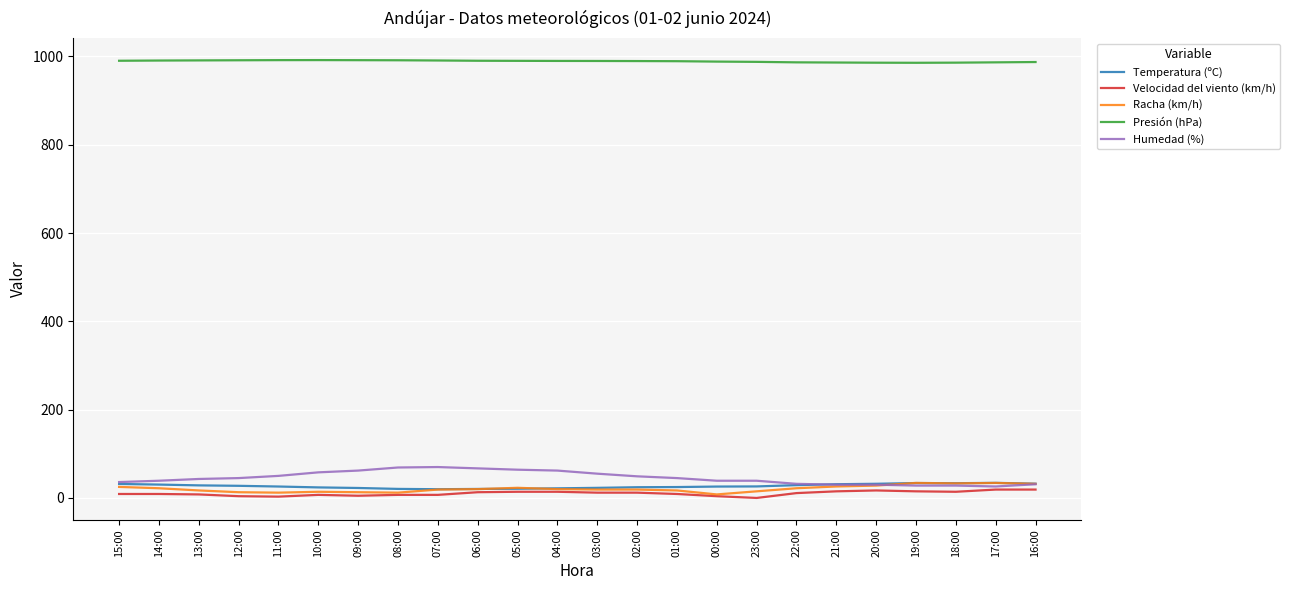

Which series has the largest range (max minus min)?

Humedad (%)